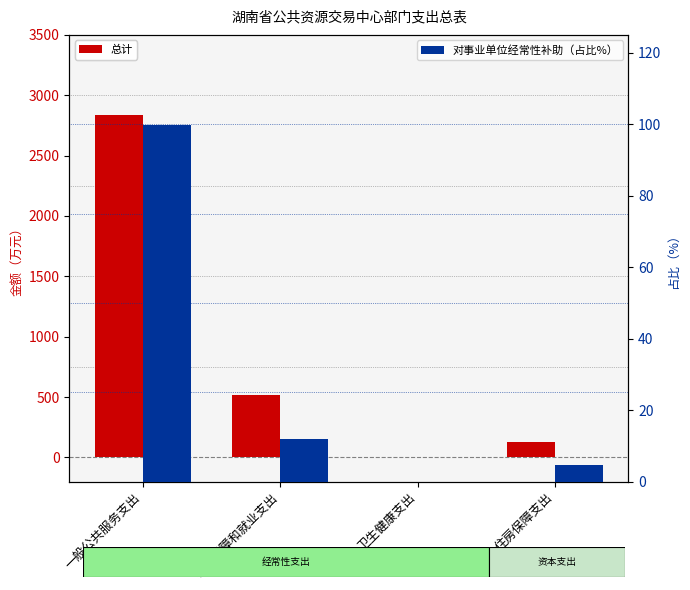

How many data points does each series have?

4